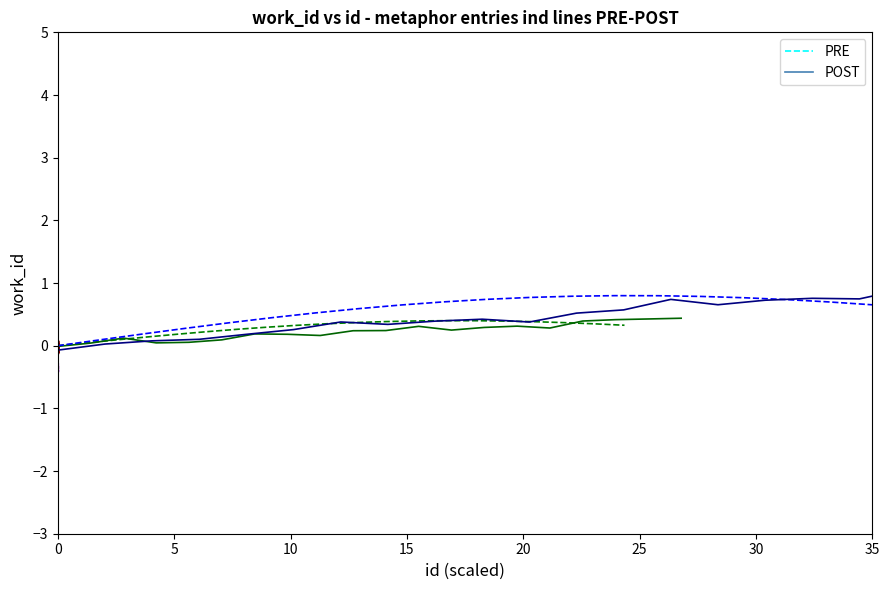

What are all the series names shown in the legend?

PRE, POST